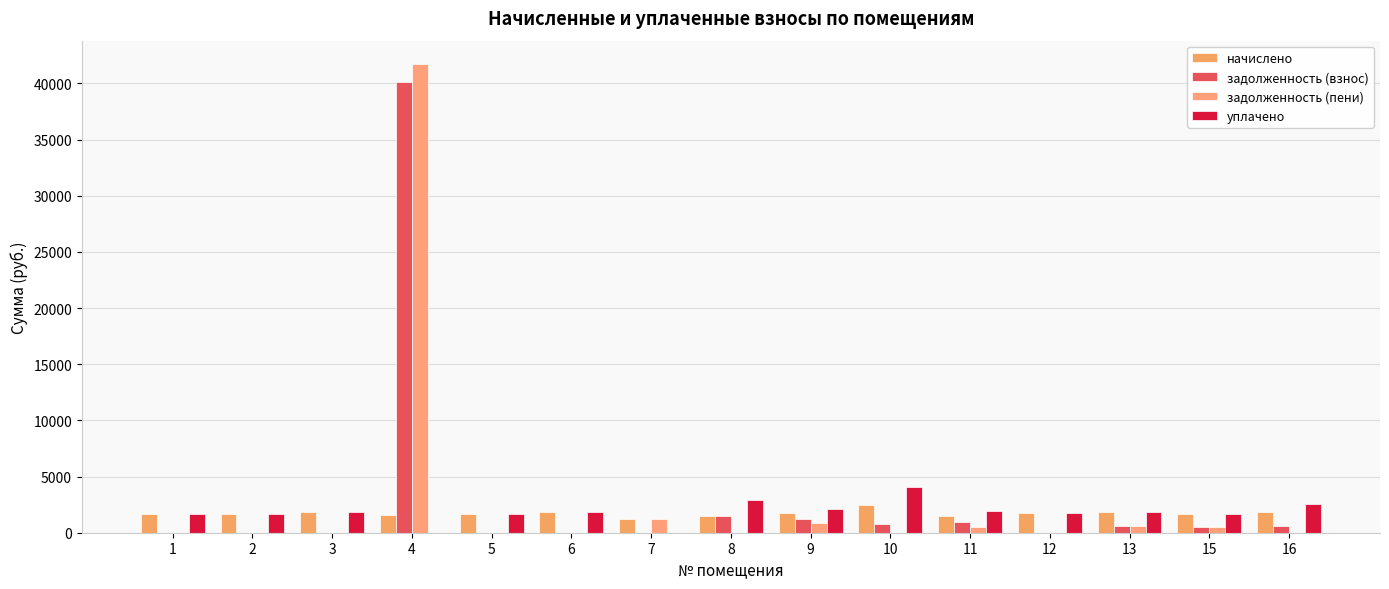

At which label does начислено first exceed 1657?

1